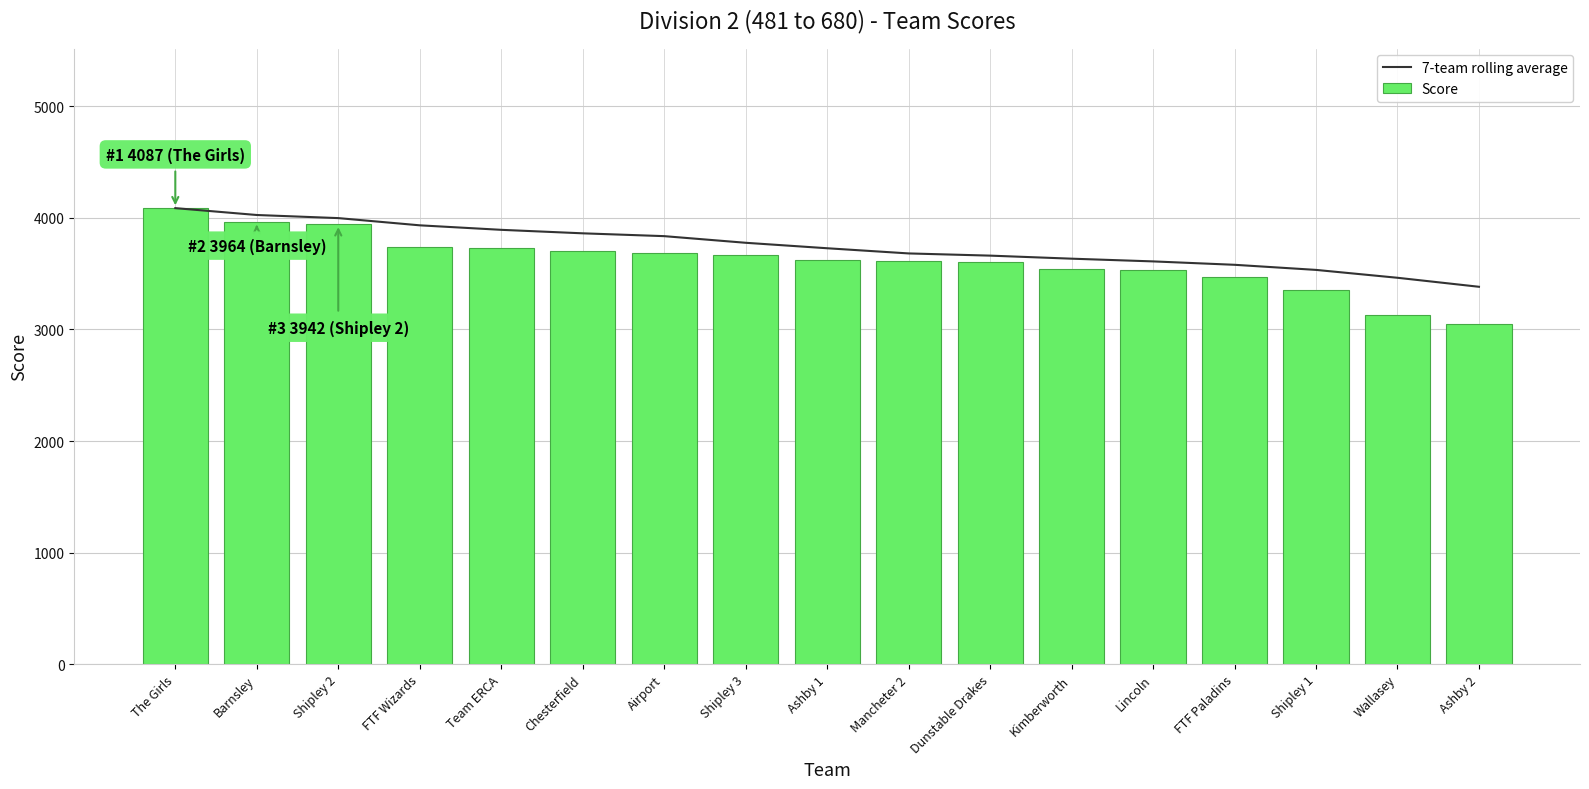

What is the difference between the maximum and minimum values in the Score series?

1035